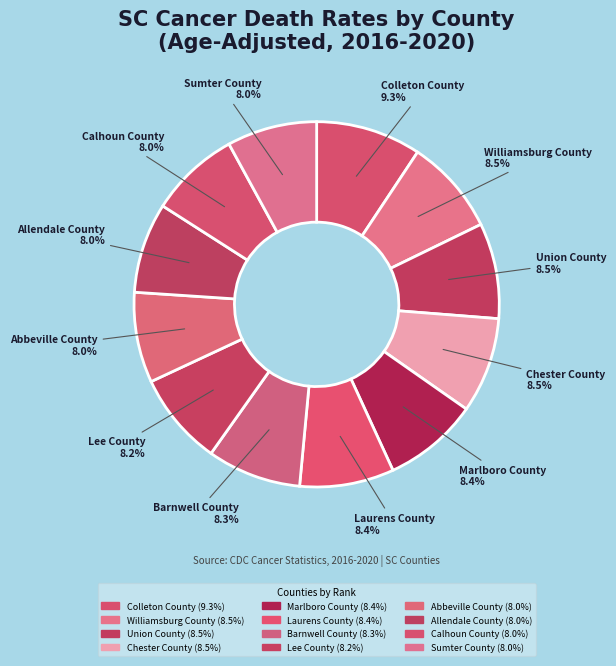

Approximately how many times larger is the value at Williamsburg County compared to Barnwell County?

1.0